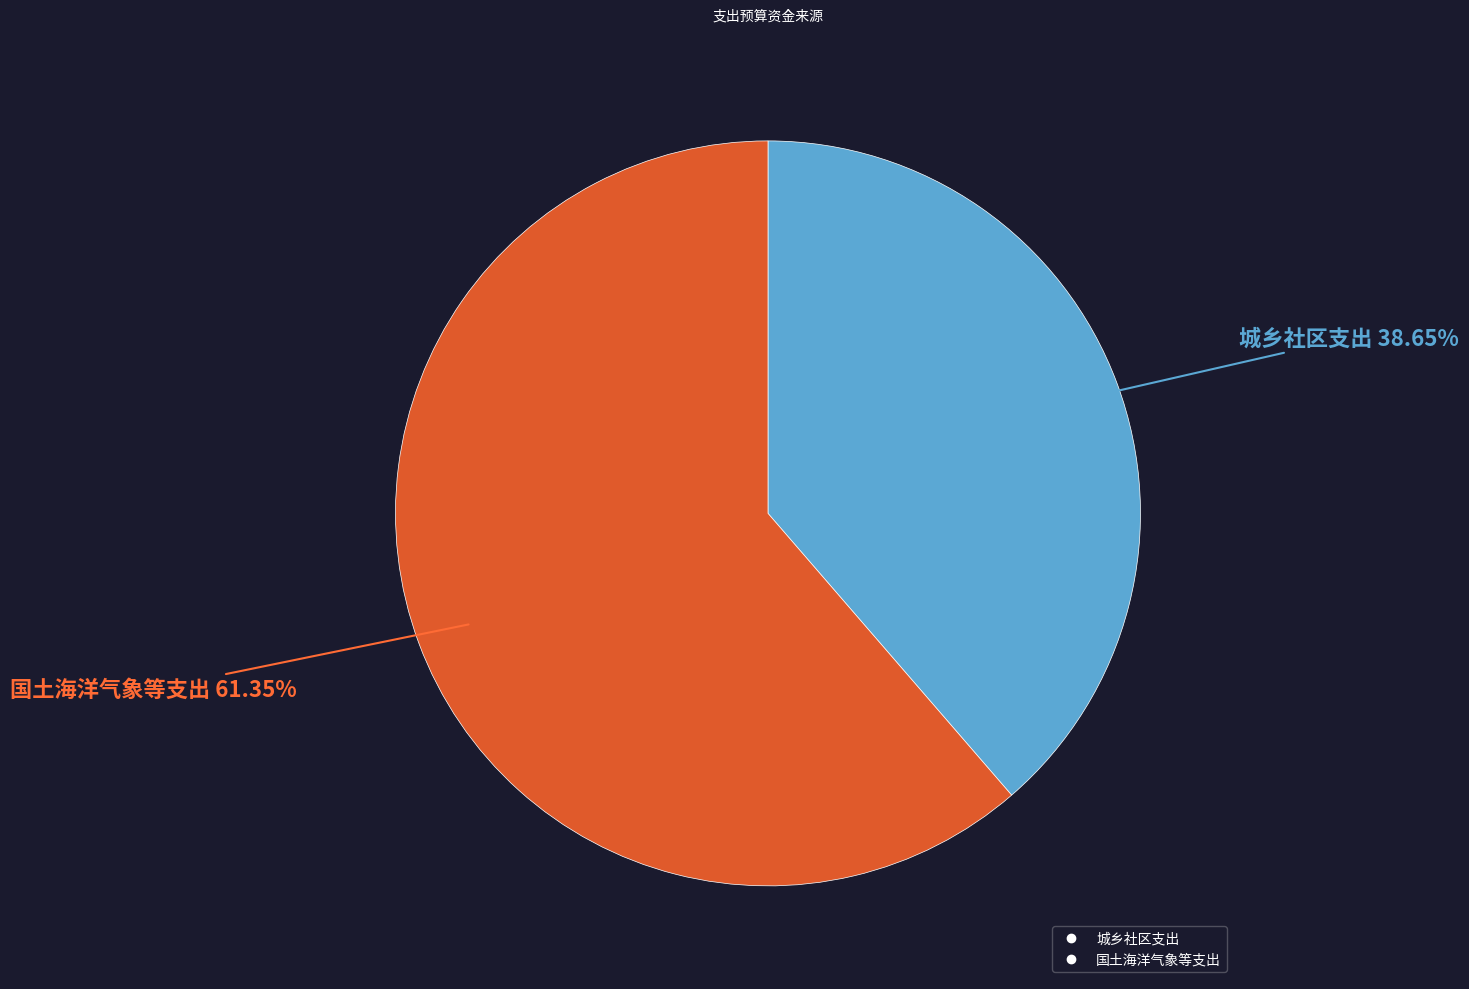

Count the number of slices in the pie.

2